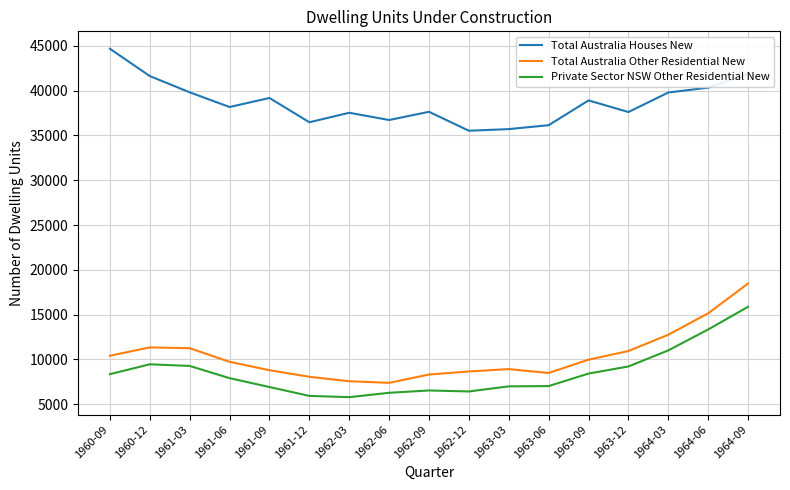

What is the average value of the Total Australia Other Residential New series?

10373